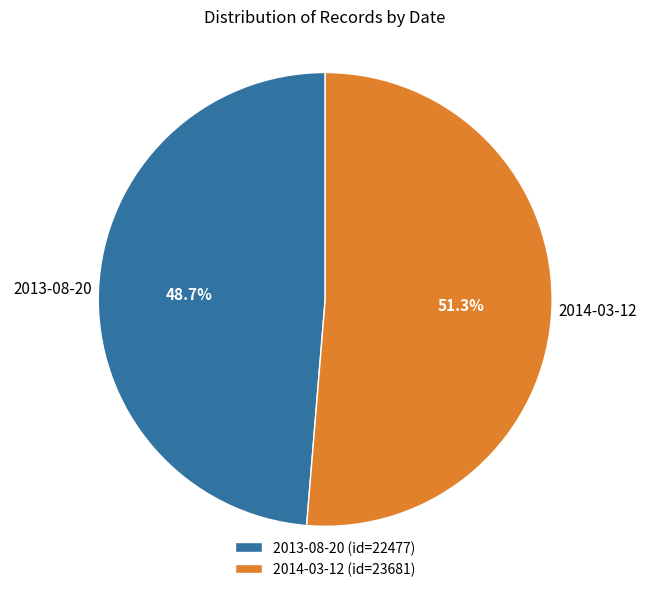

Is there a majority slice in this chart?

Yes